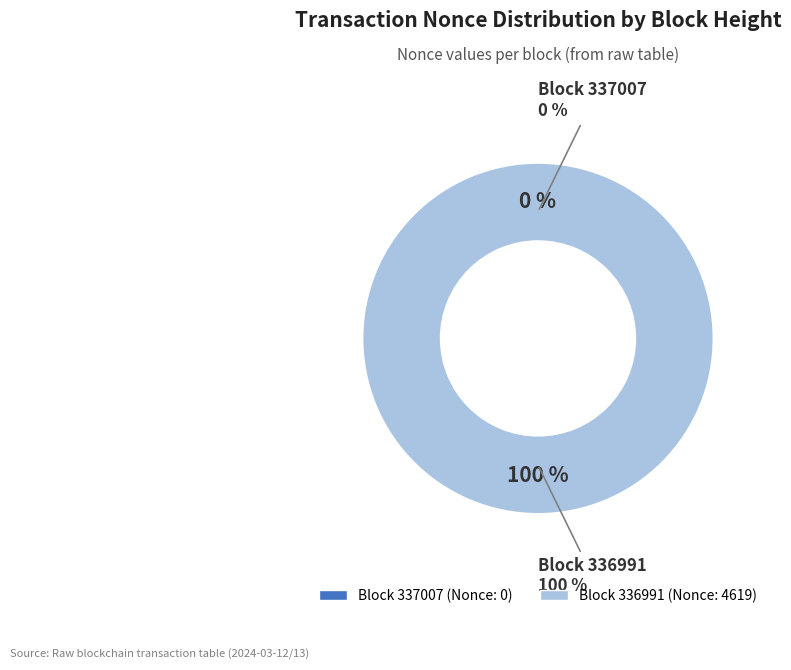

Which category accounts for the majority?

336991